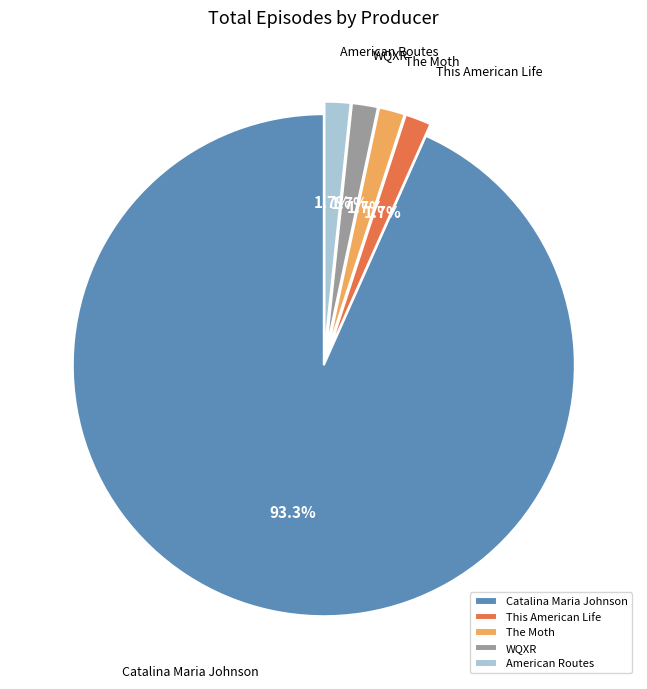

Which slice is the largest?

Catalina Maria Johnson